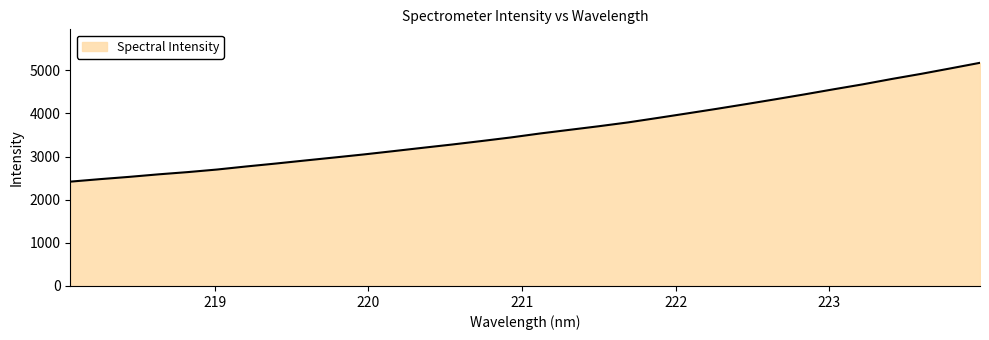

How many values exceed 3536?

16